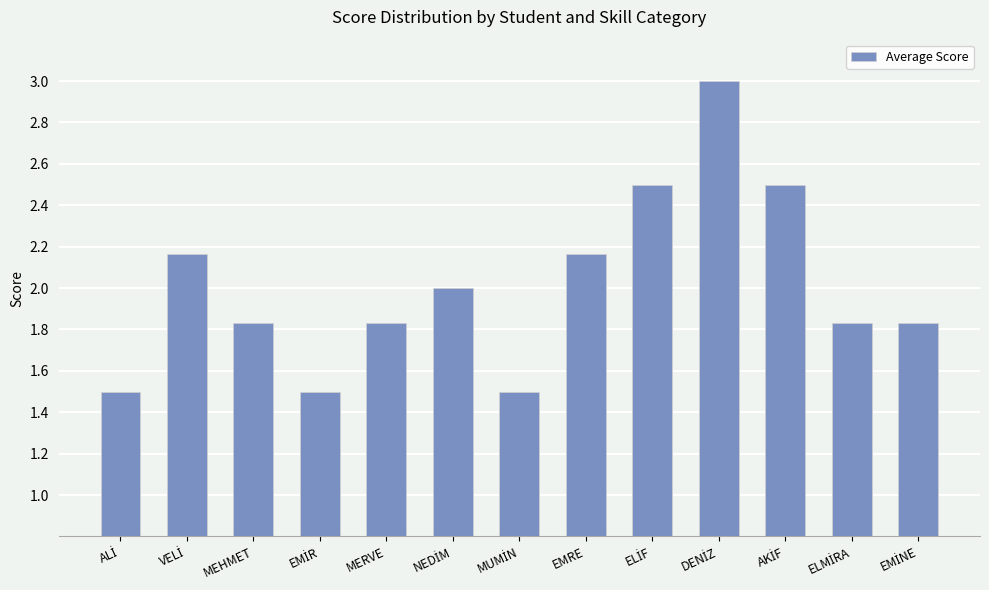

What is the difference between the second highest and minimum values?

1.0